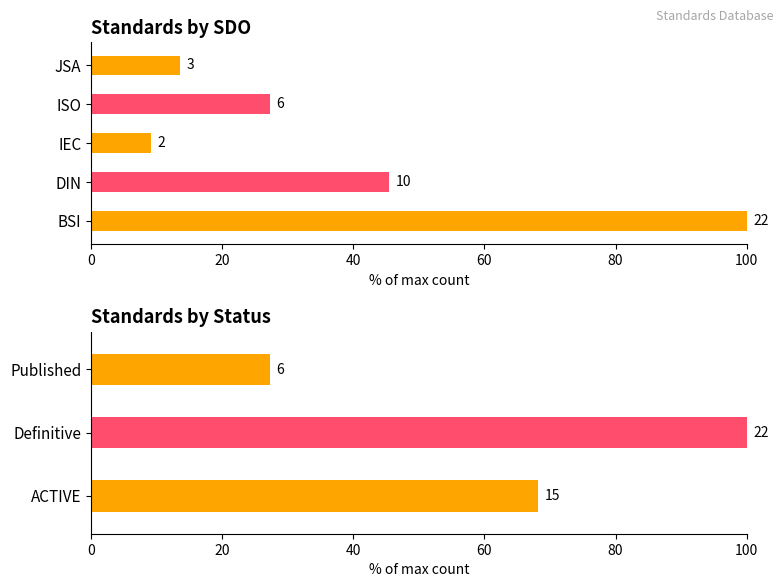

Is it true that the value at DIN is 3?

False